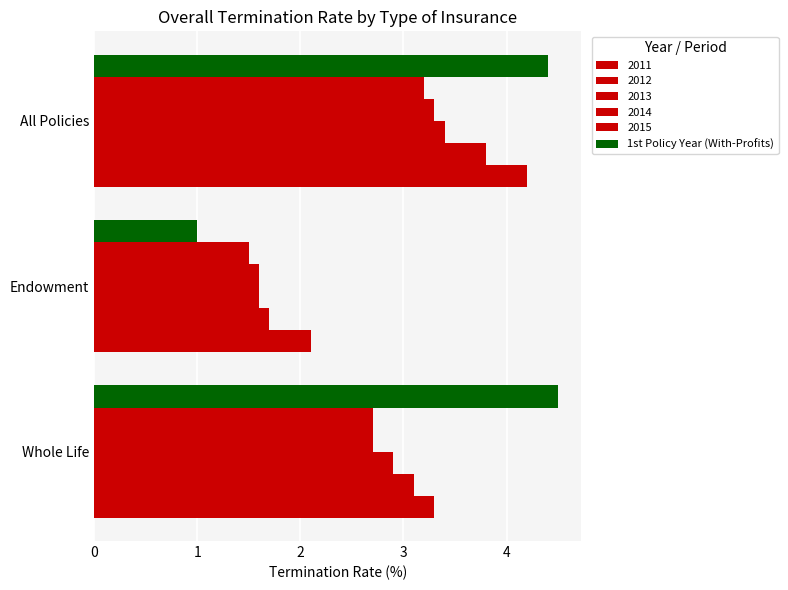

How many series are shown in this chart?

6